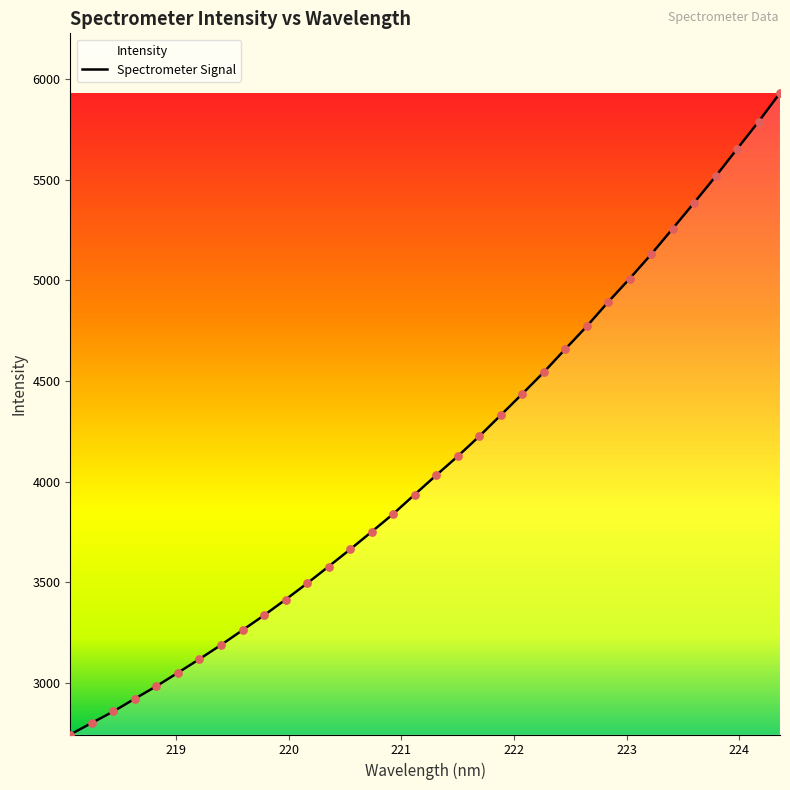

What is the difference between the maximum and minimum values?

3187.8